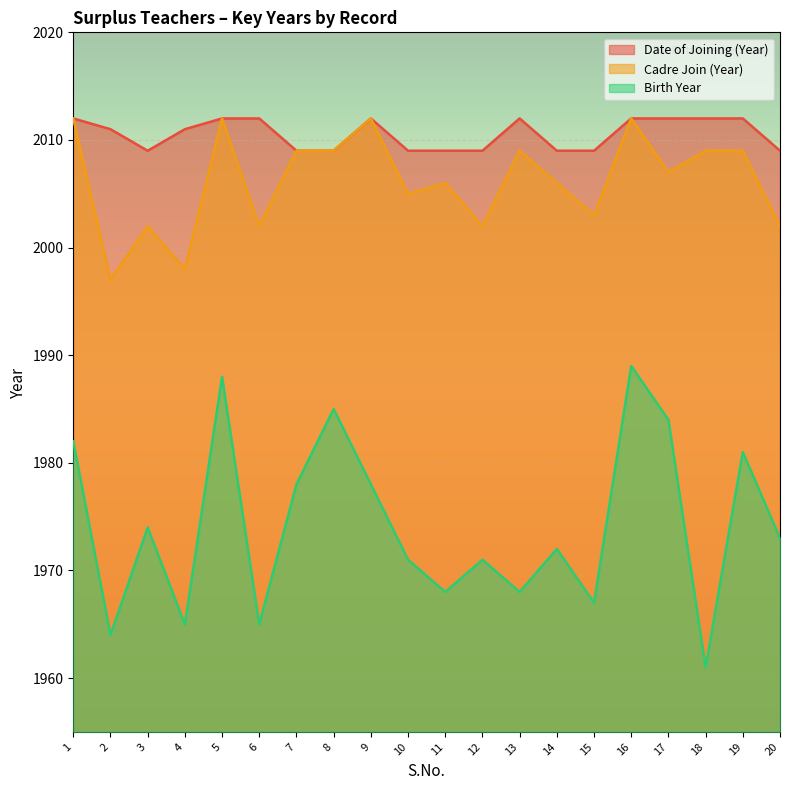

At which category does Date of Joining (Year) reach its first local valley?

3